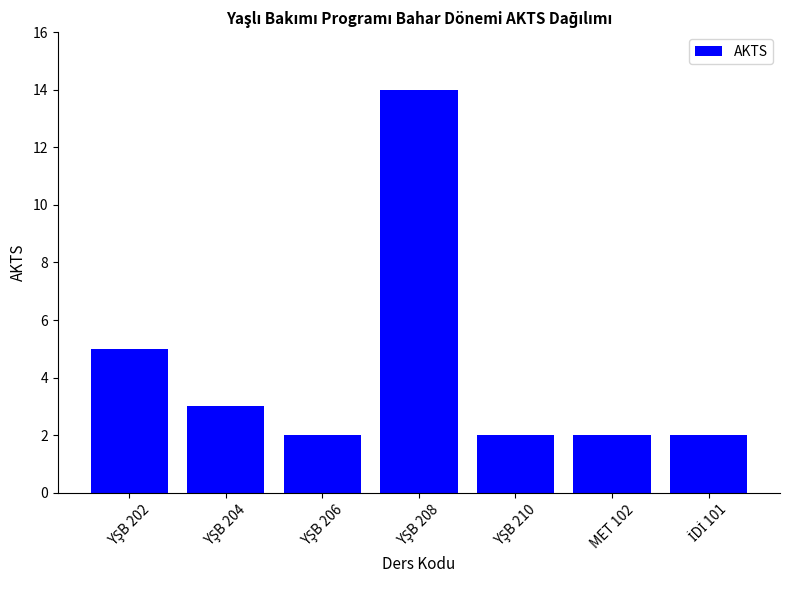

What is the maximum value shown in the chart?

14